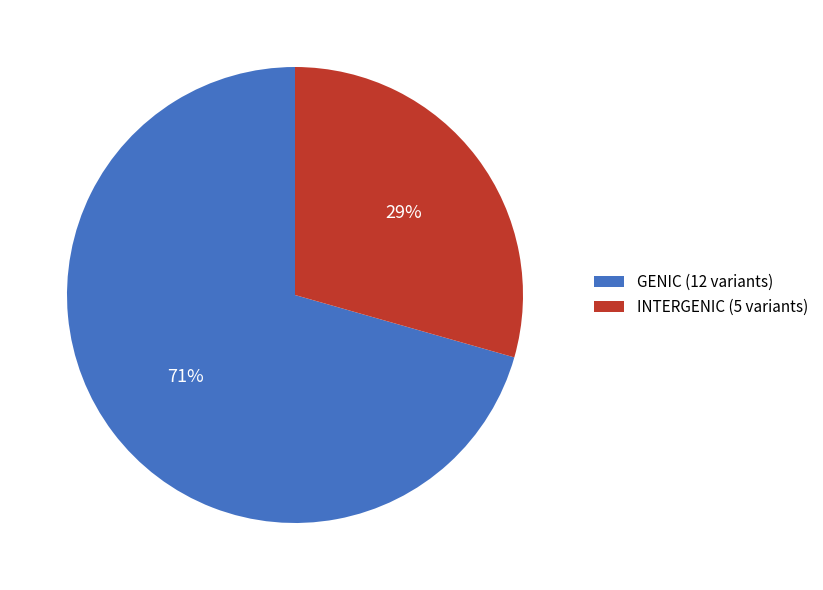

Count the number of slices in the pie.

2